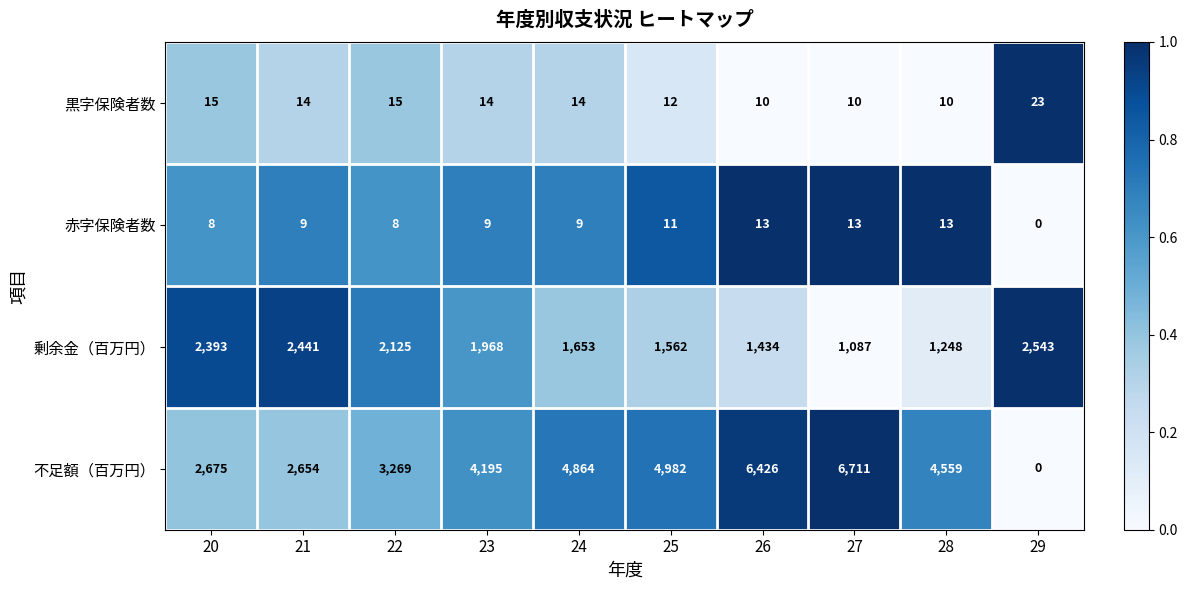

What is the total value across all series at 26?

7883